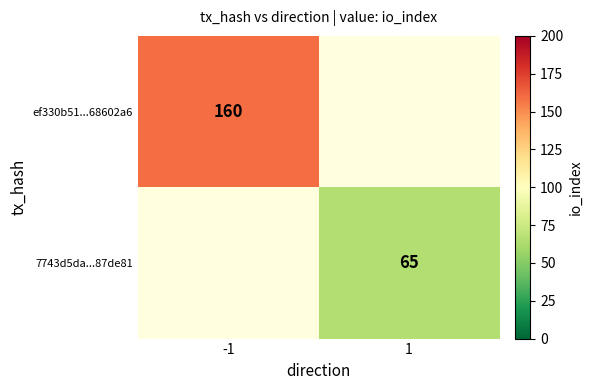

Is the value of 7743d5da...87de81 at 1 greater than the value of ef330b51...68602a6 at -1?

No